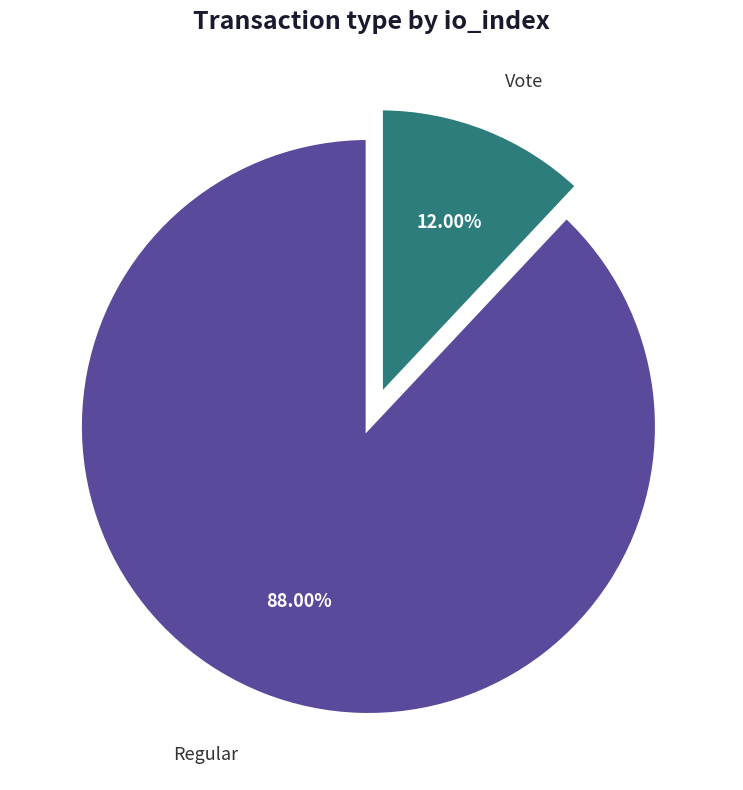

Is the sum of Regular and Vote greater than half?

Yes